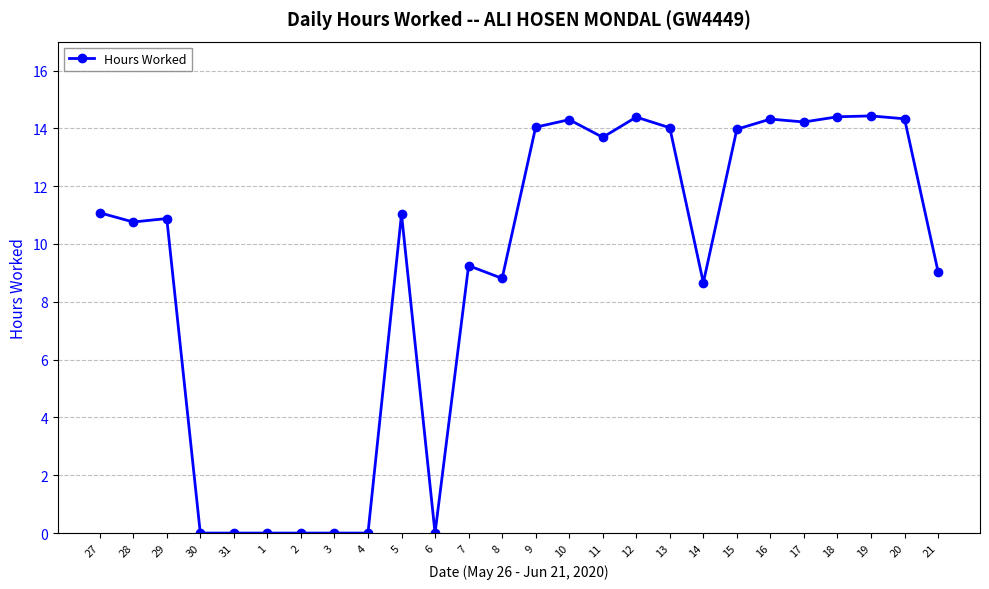

True or false: the data has more than 2 interior local peaks.

True